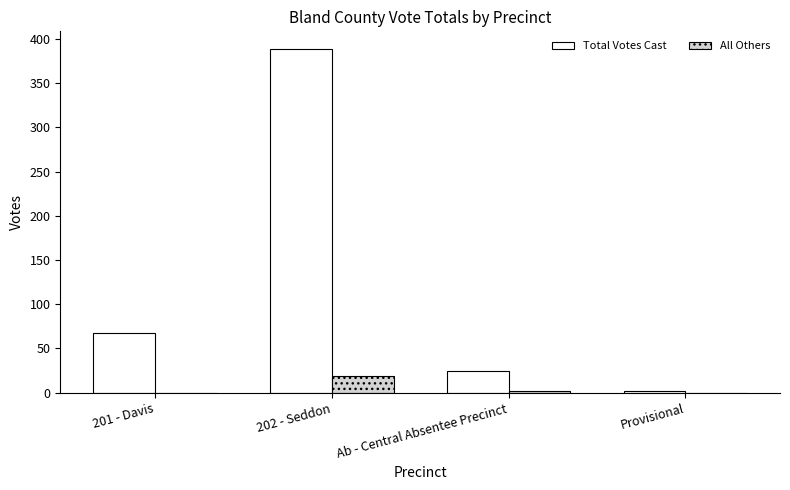

How many distinct data groups are displayed?

2